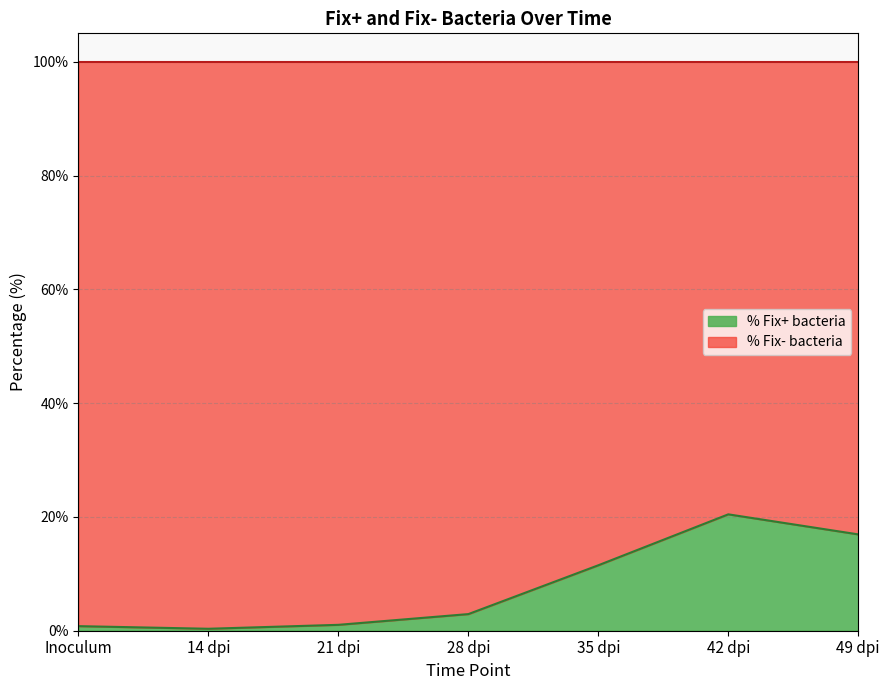

Reading left to right, what are all the values shown in this chart?

Inoculum=0.8	14 dpi=0.3	21 dpi=1.0	28 dpi=2.9	35 dpi=11.5	42 dpi=20.5	49 dpi=16.9